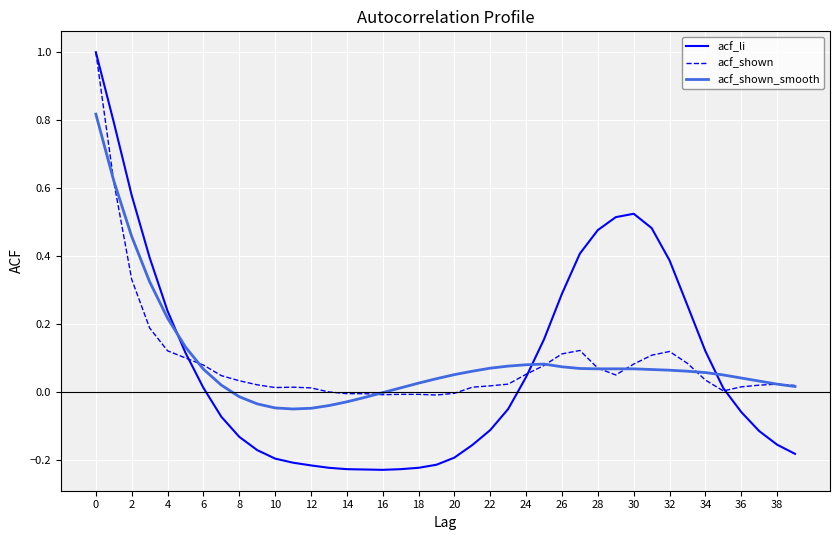

What is the greatest value displayed?

1.0